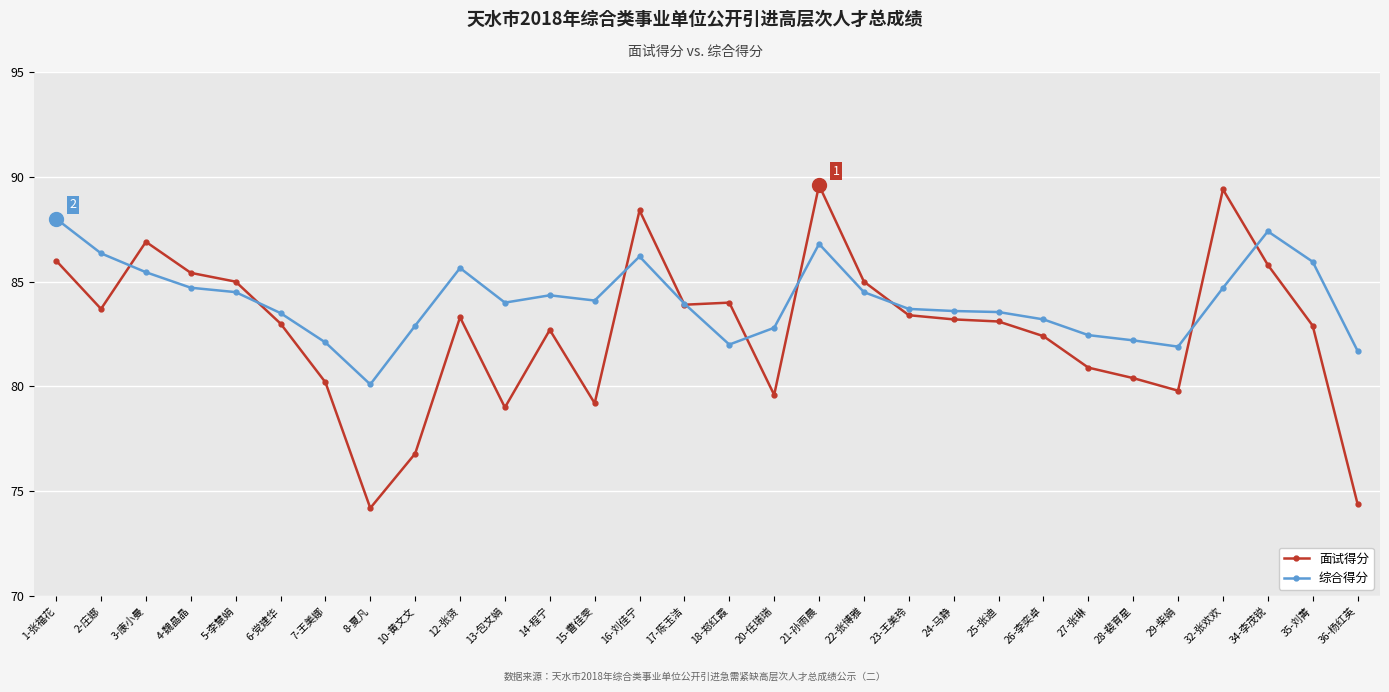

What is the label of the 4th point from the left?

4-魏晶晶